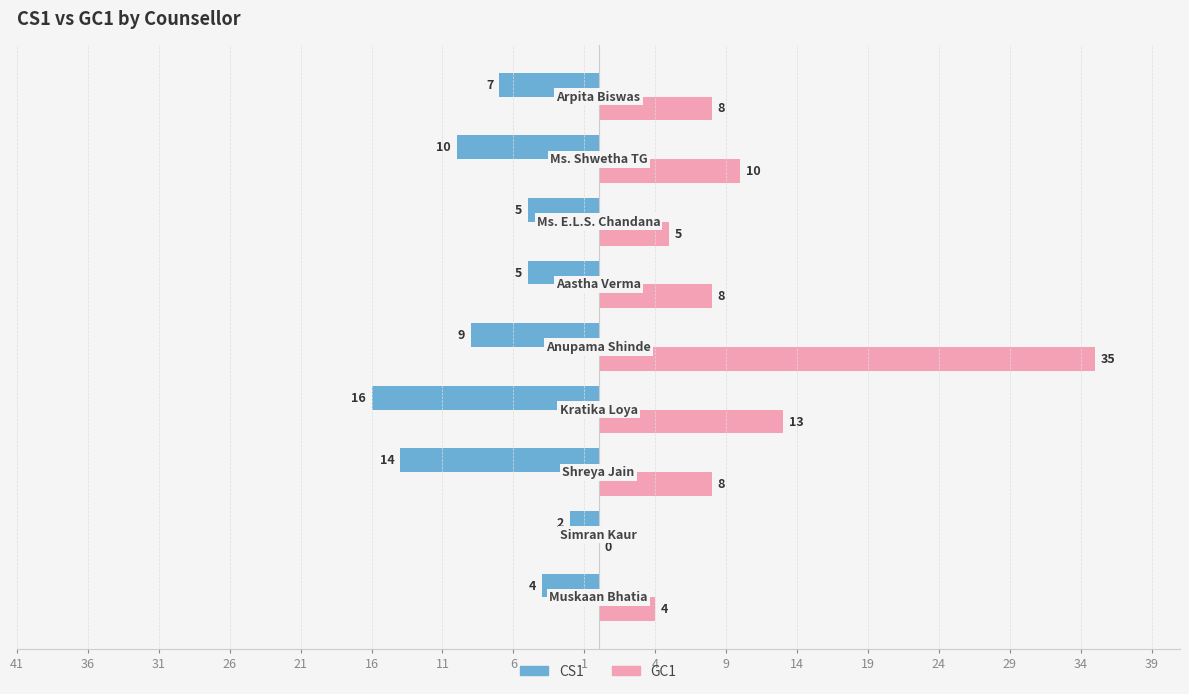

What is the value of the CS1 bar at the 8th from the left?

-10